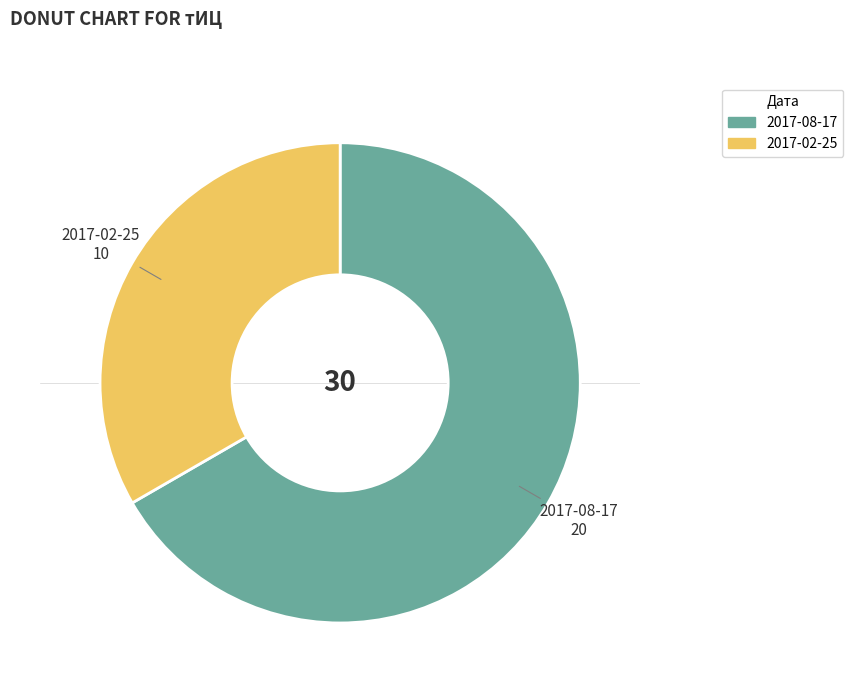

Which category has the biggest portion of the pie?

2017-08-17